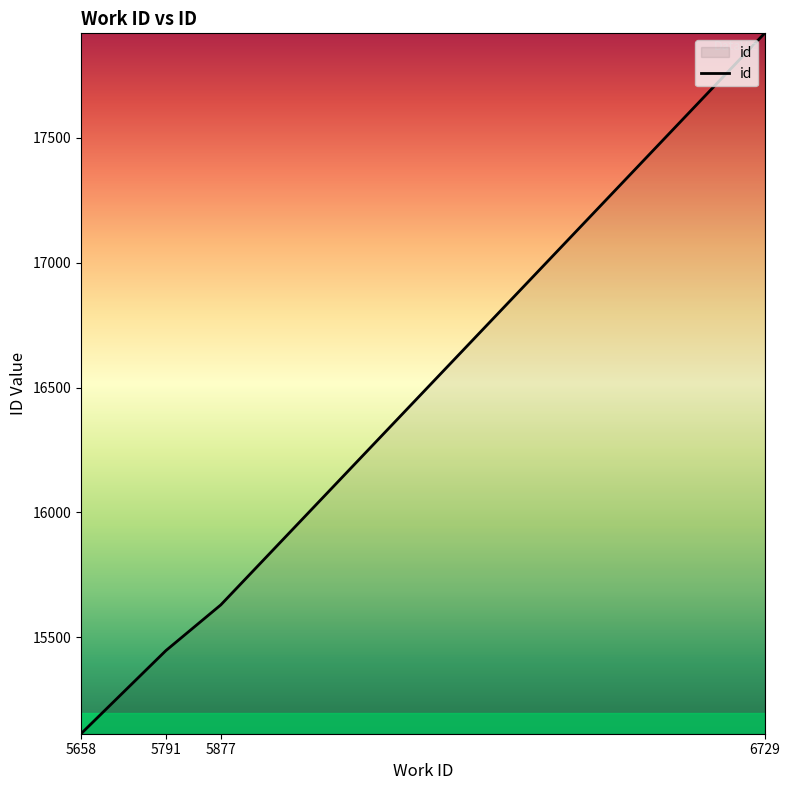

What is the change in value from 5791 to 6729?

+2472